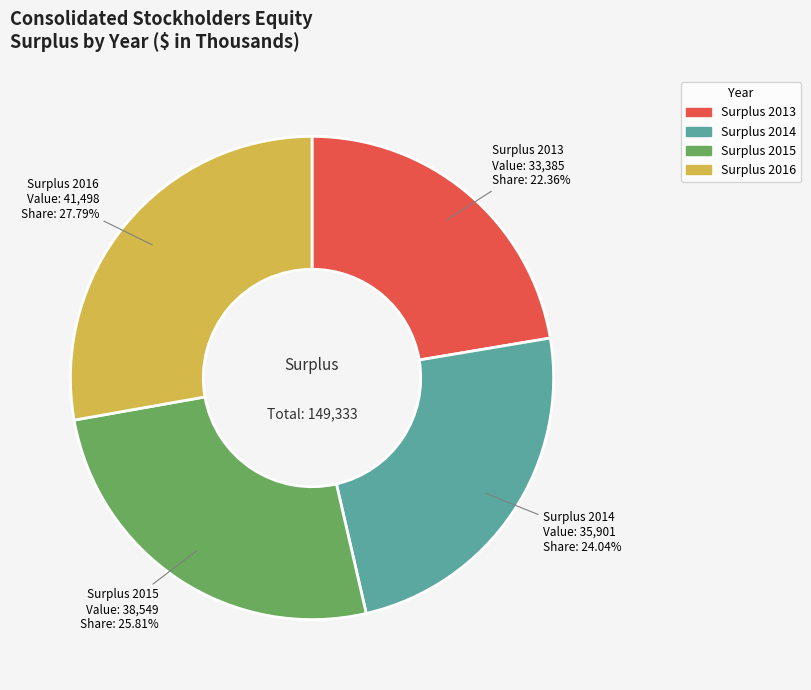

What percentage do Surplus 2014 and Surplus 2013 together represent?

46.4%